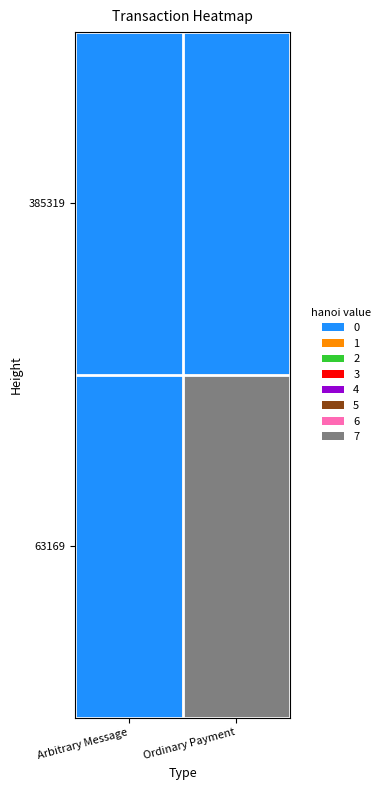

What is the total value across all series at Ordinary Payment?

7